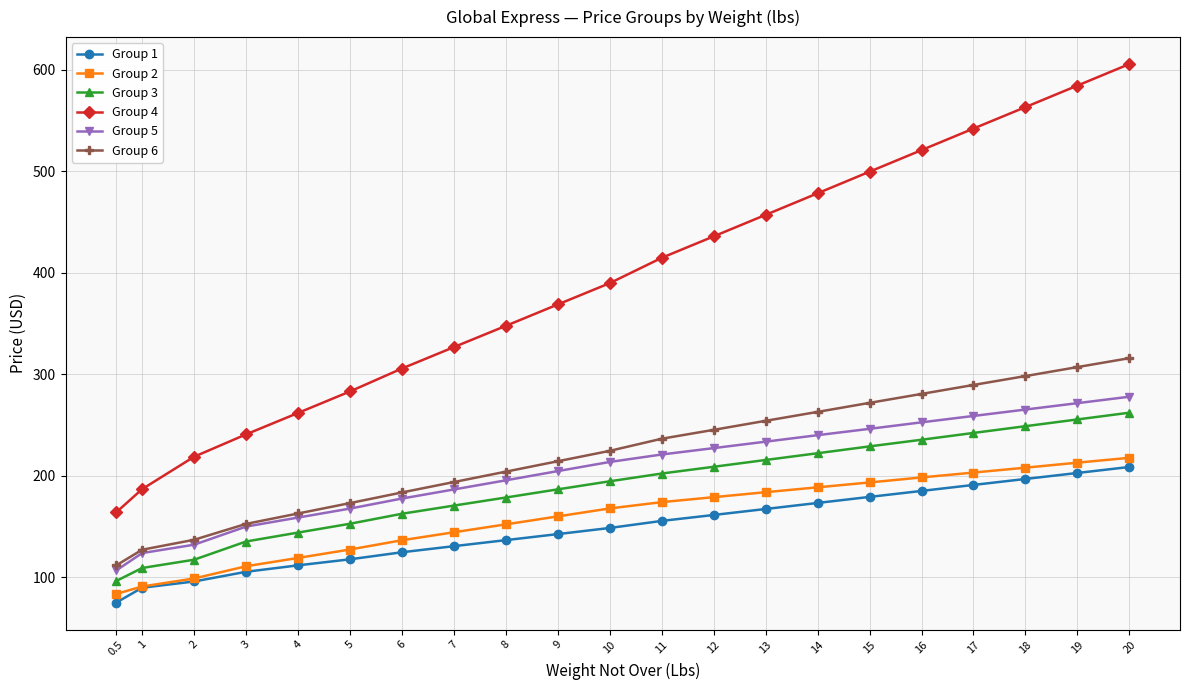

The Group 4 series shows 163.9 at 0.5. True or false?

True